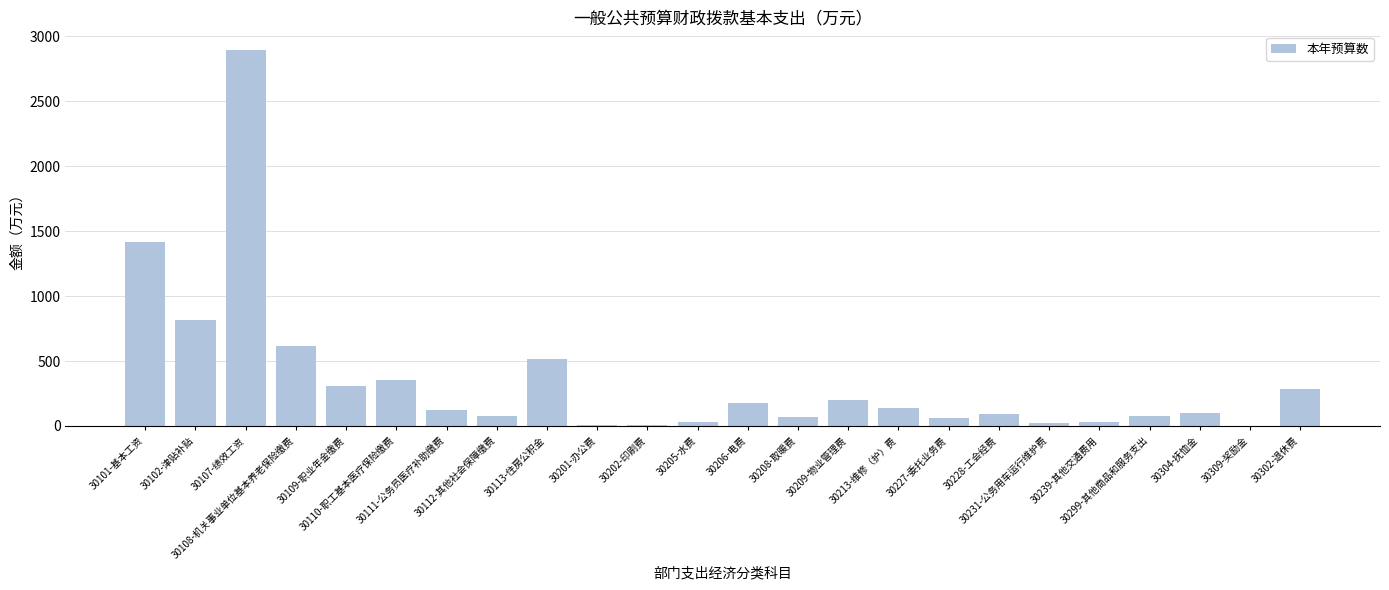

What is the sum of all values?

8424.6